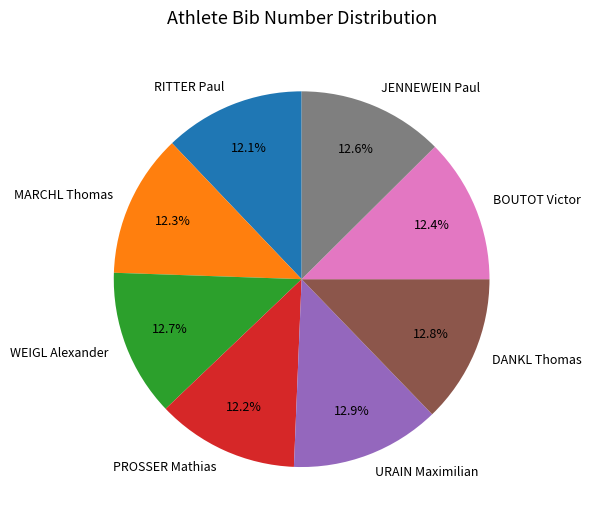

To the nearest percent, what percentage of the pie is MARCHL Thomas?

12%